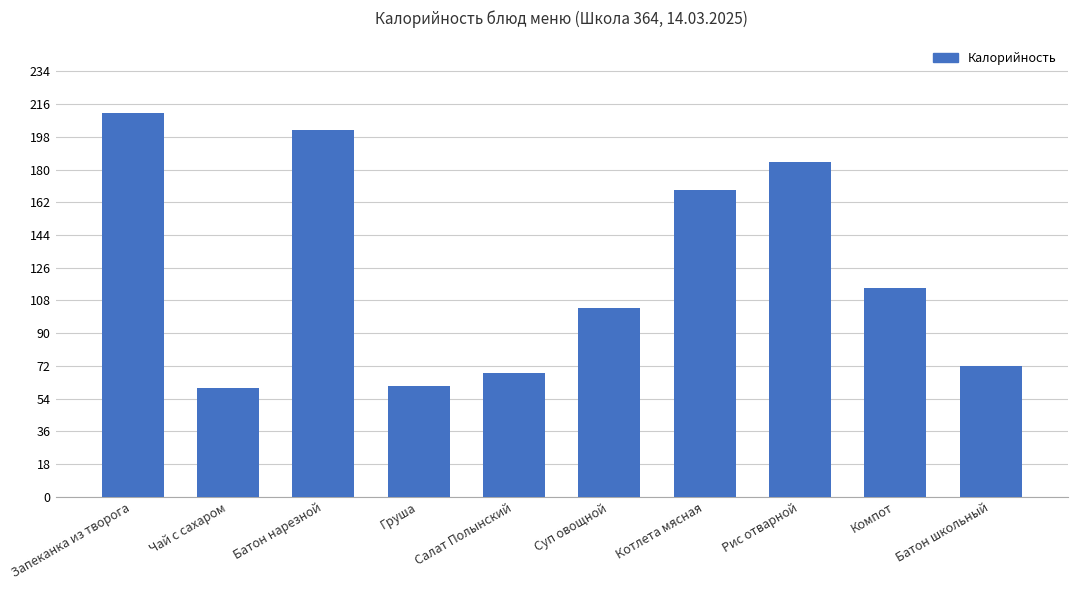

How many bars are there in total?

10